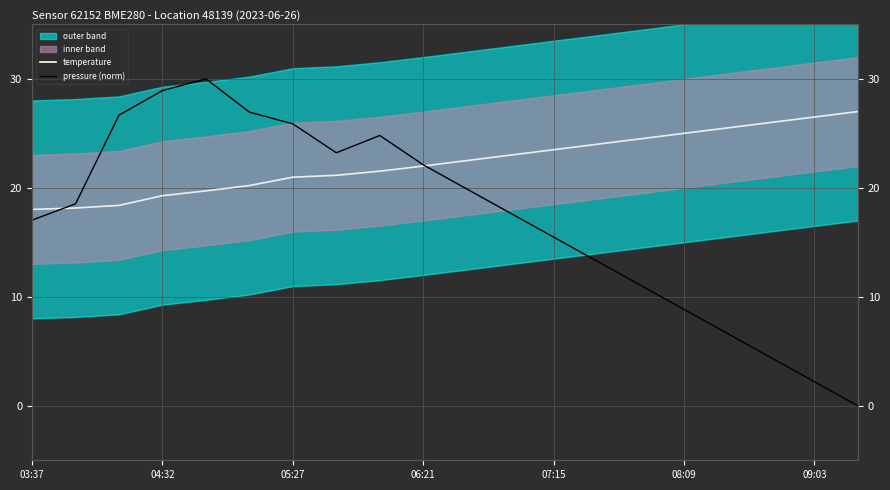

Between which two adjacent categories do pressure (norm) and temperature first intersect?

03:37 and 04:32